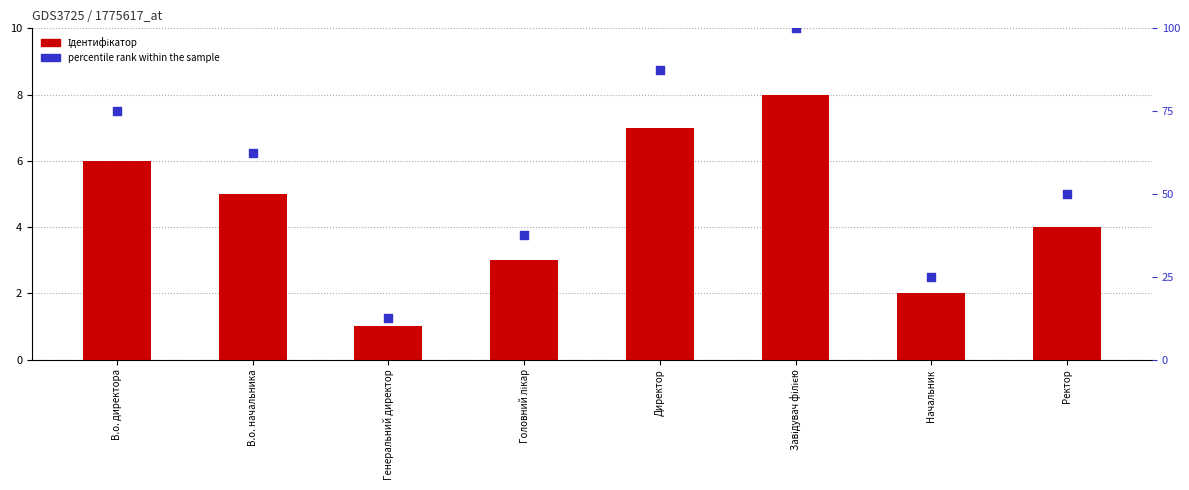

Is the value of percentile rank within the sample at Начальник greater than the value of Ідентифікатор at Директор?

Yes